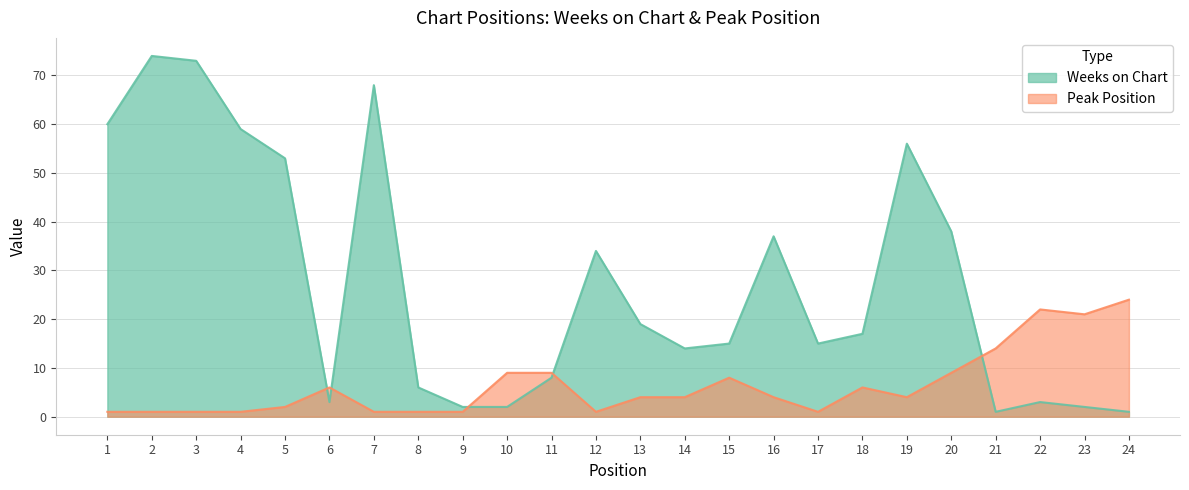

True or false: Peak Position has a value of 1 at 17.

False